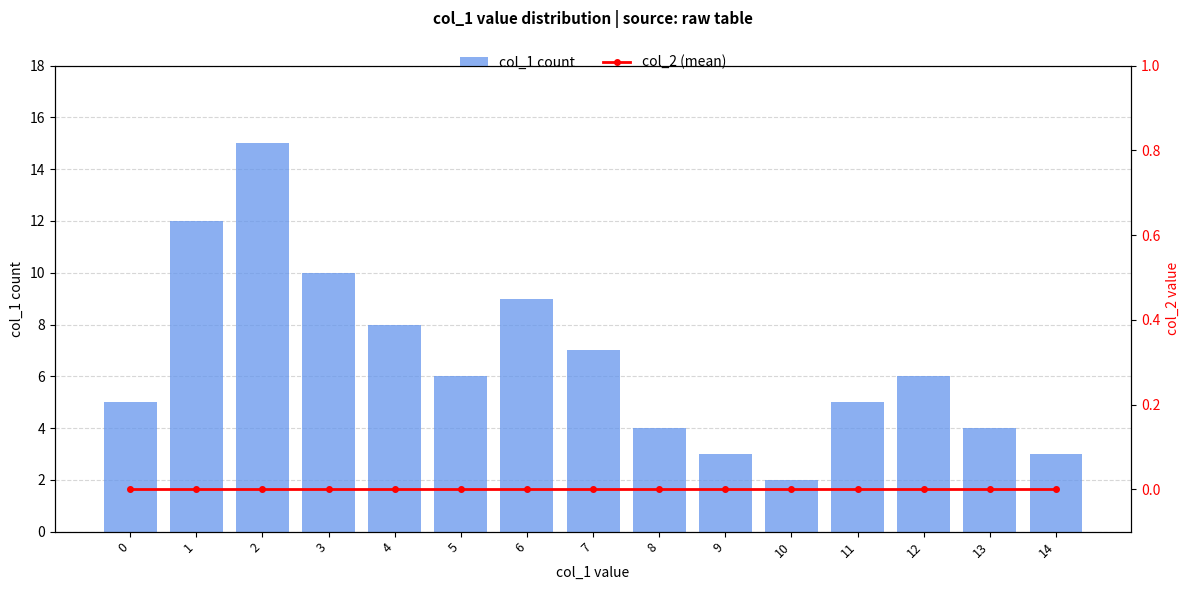

What is the lowest value of the col_1 count series?

2